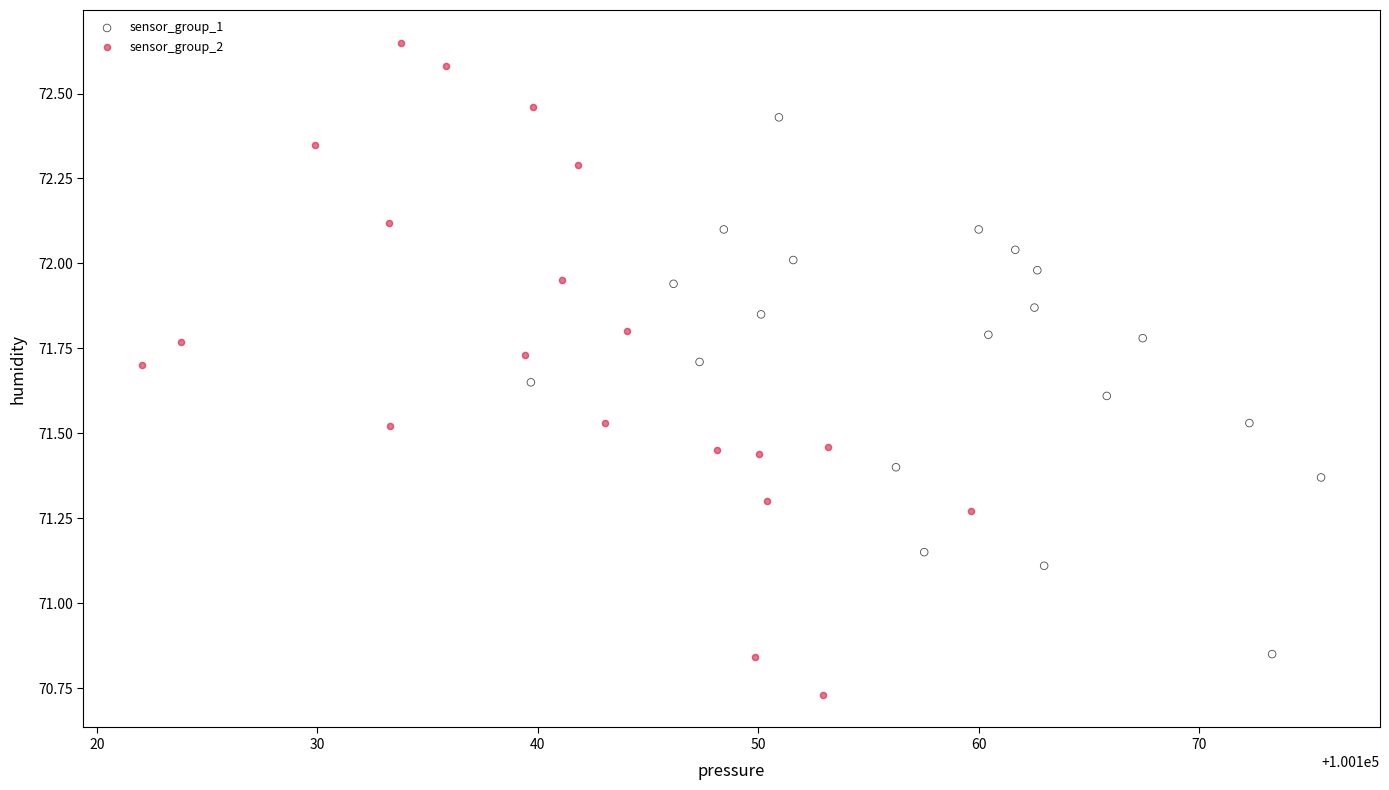

Which series reaches the minimum Y coordinate?

sensor_group_2